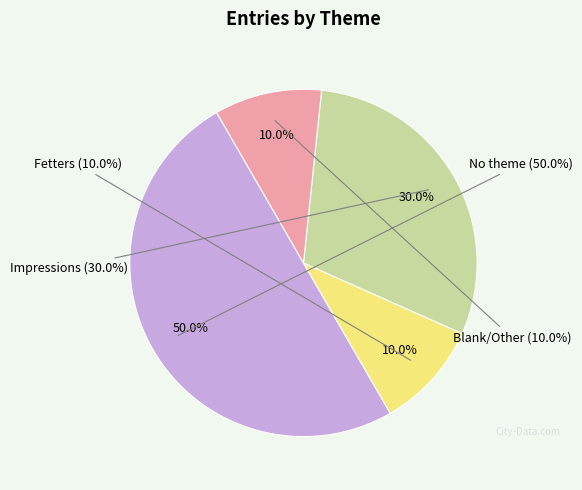

Is it true that No theme (23584) is 23% of the pie?

False